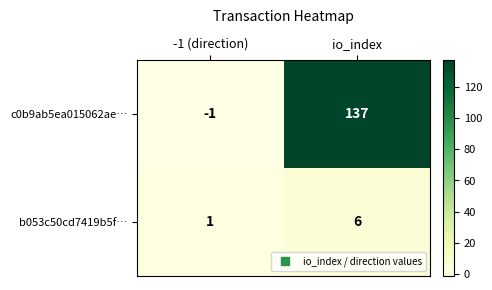

What is the difference between the maximum and minimum values in the b053c50cd7419b5f… series?

5